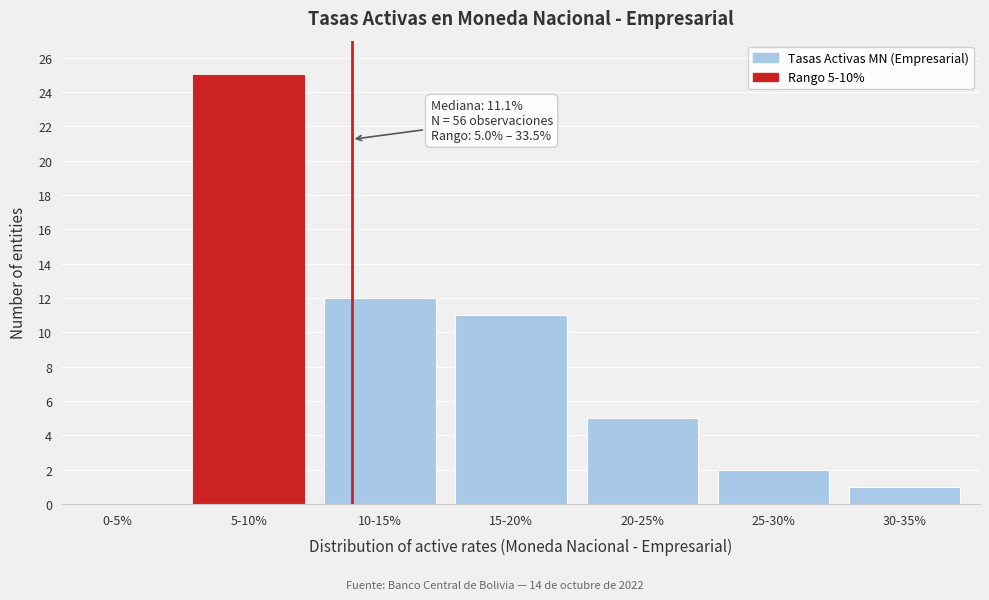

Reading left to right, extract all data points from this chart.

0-5%=0	5-10%=25	10-15%=12	15-20%=11	20-25%=5	25-30%=2	30-35%=1